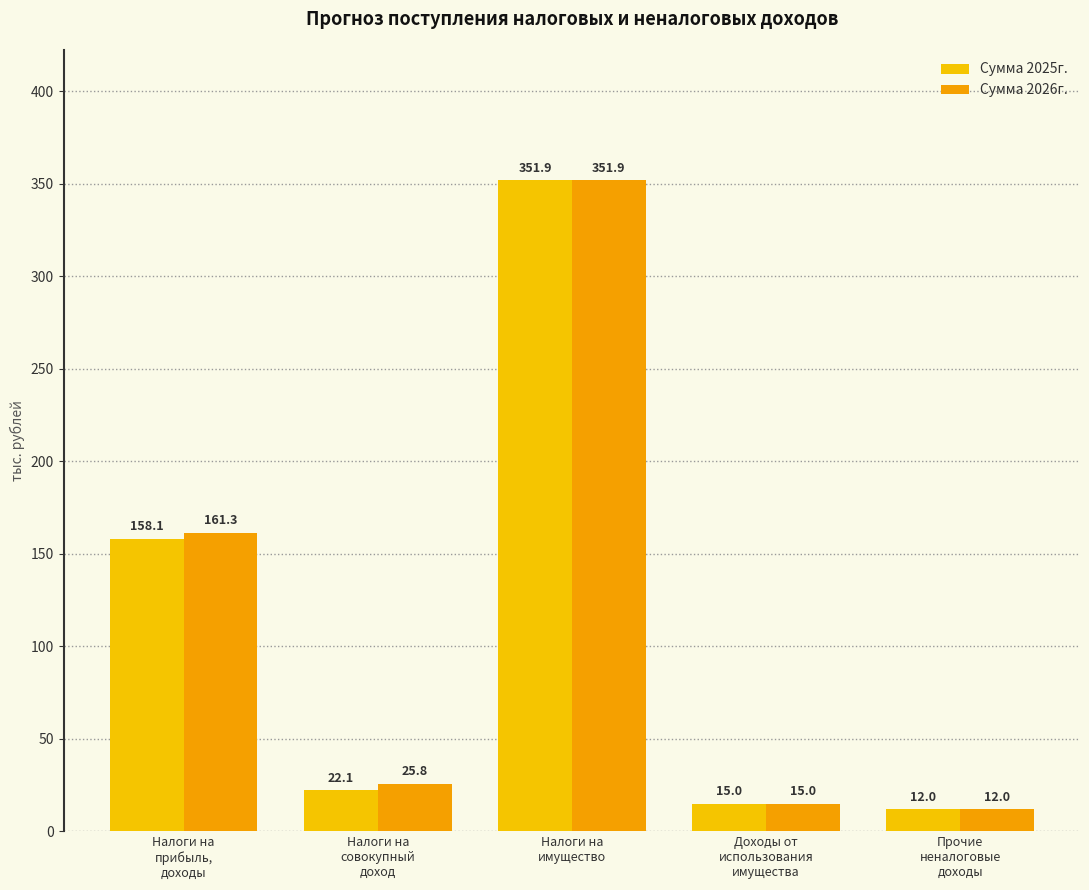

What is the highest value of the Сумма 2025г. series?

351.9